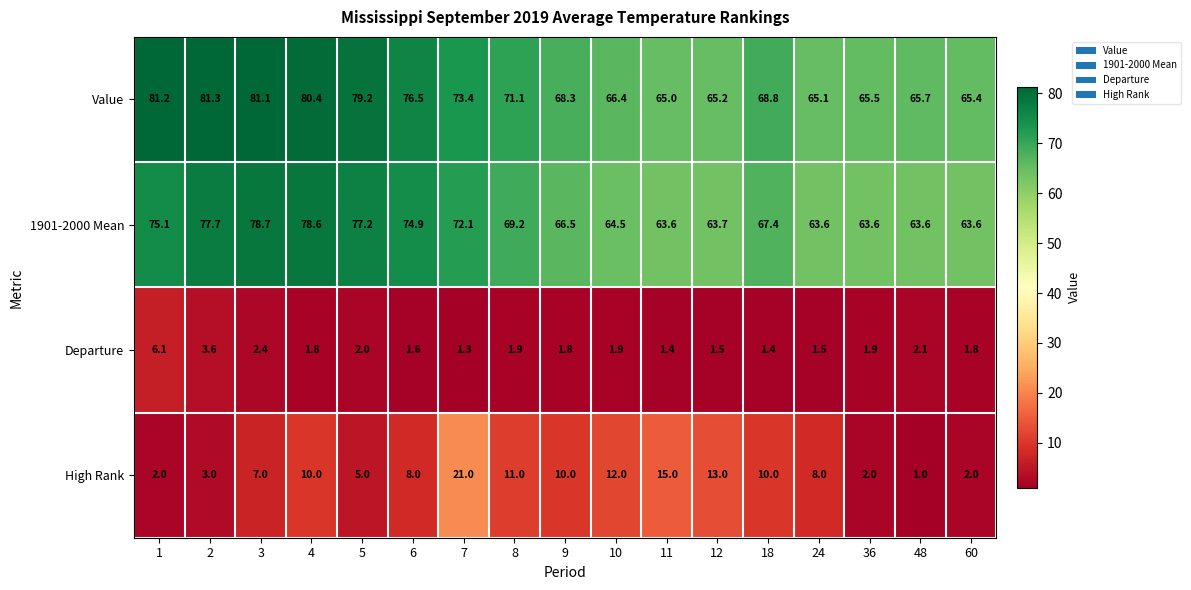

What is the difference between the maximum and second lowest values in the High Rank series?

19.0